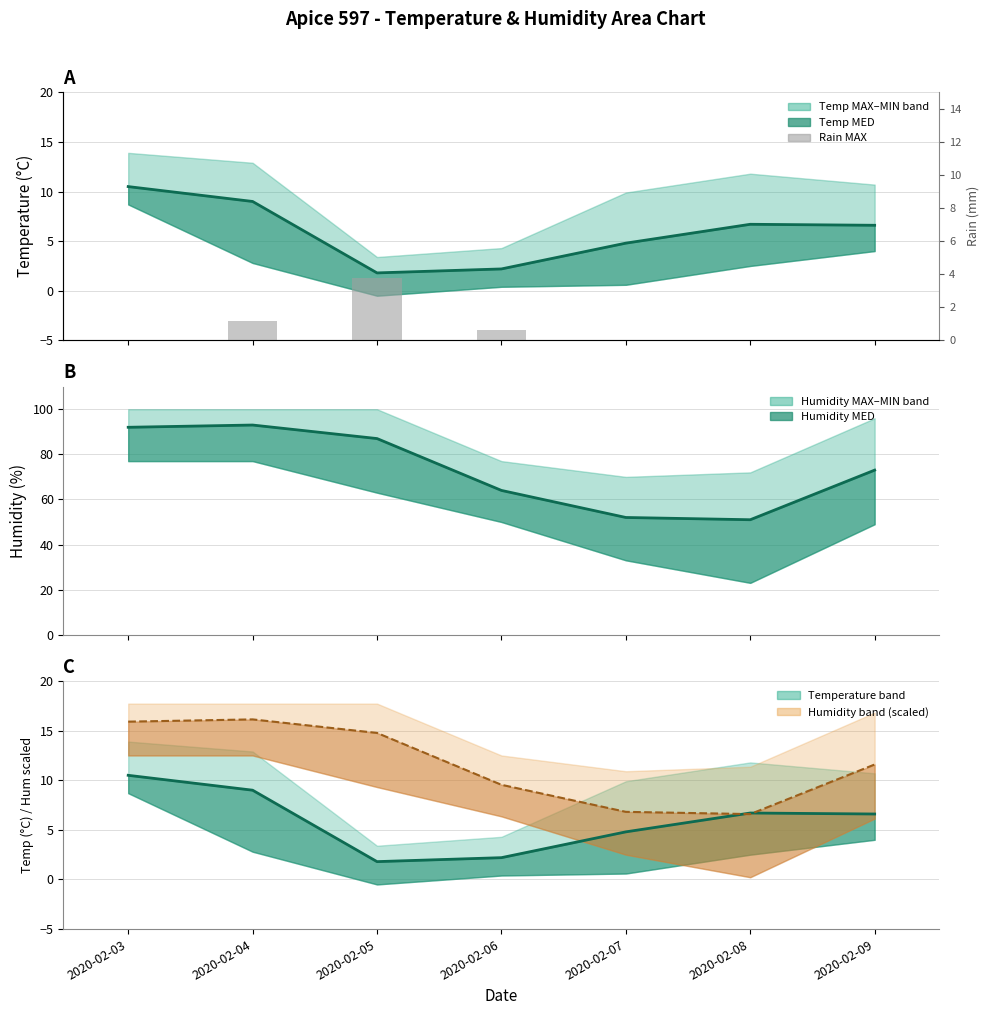

At which category is the sum across all series the highest?

2020-02-03